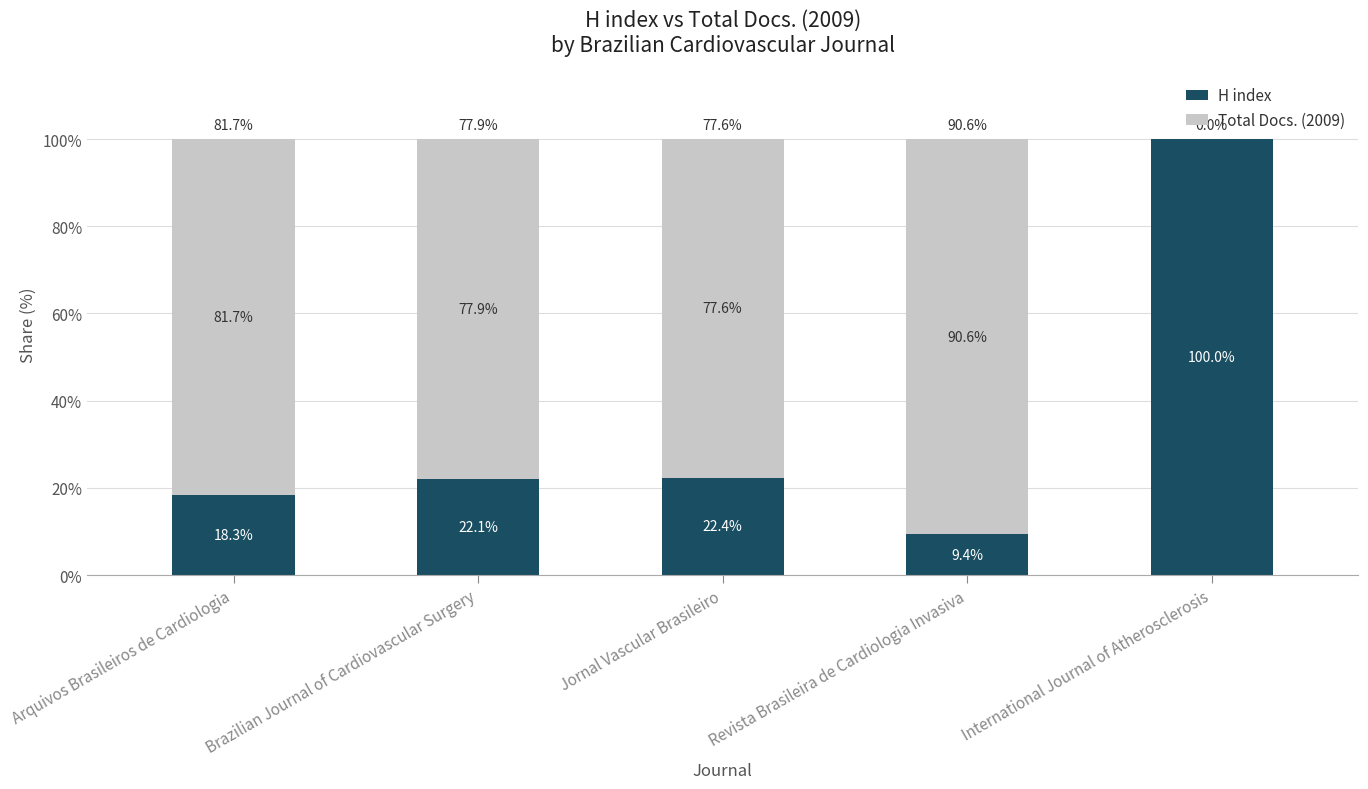

What is the sum of the H index values at Revista Brasileira de Cardiologia Invasiva and International Journal of Atherosclerosis?

109.4